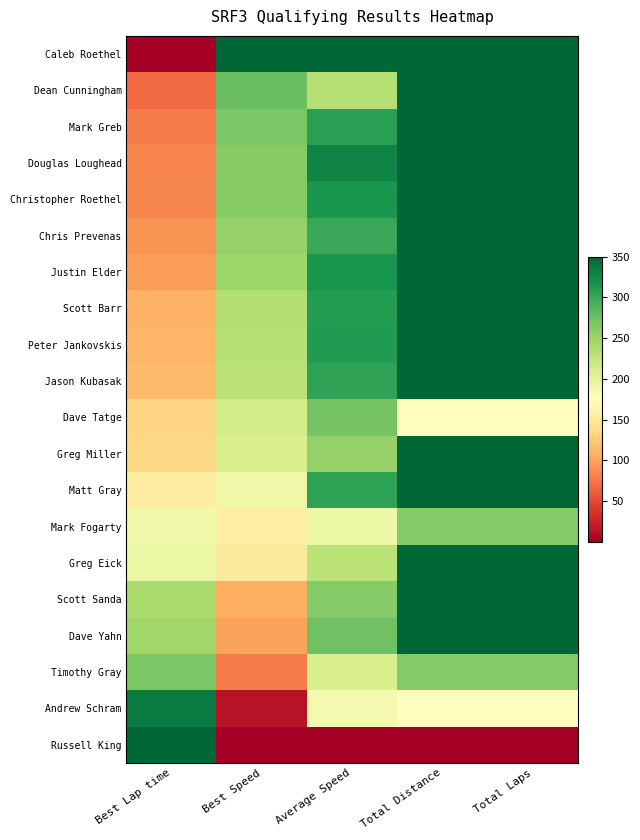

At which category is the sum across all series the highest?

Total Distance